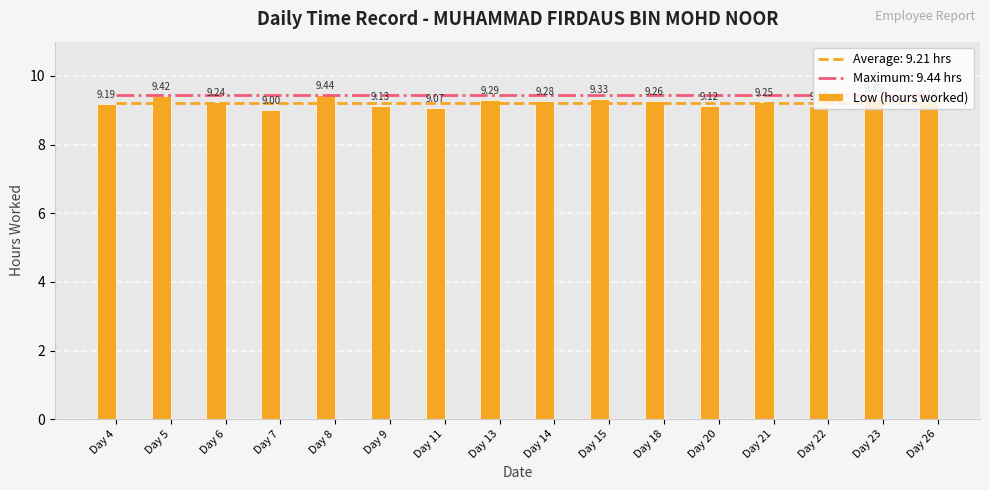

Between Day 4 and Day 8, which is larger?

Day 8